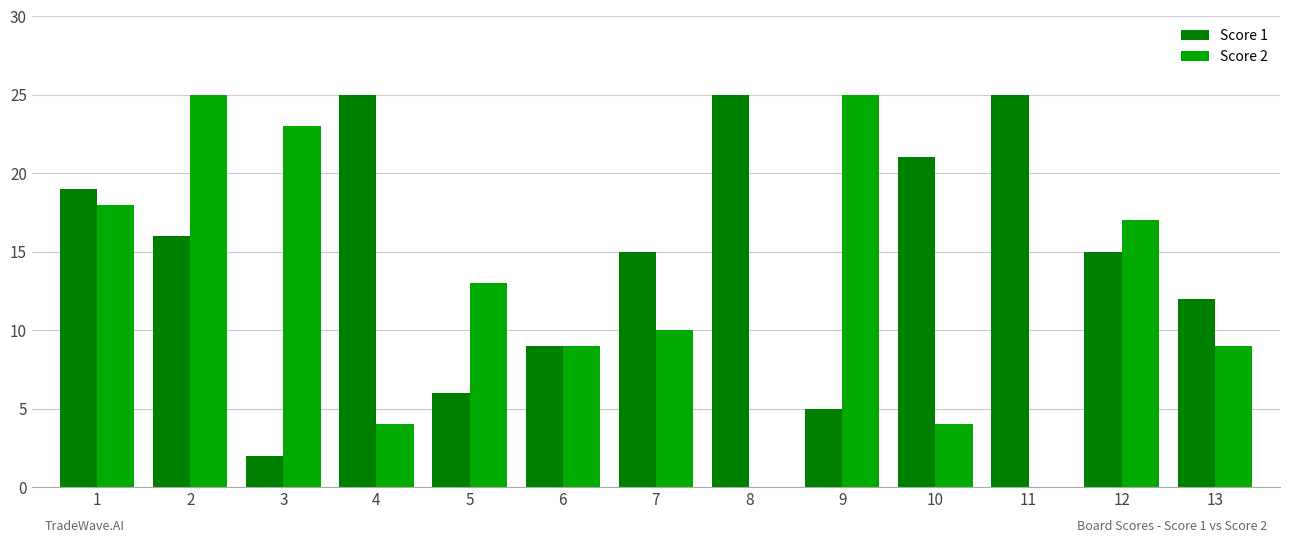

Which series has the largest total across all categories?

Score 1